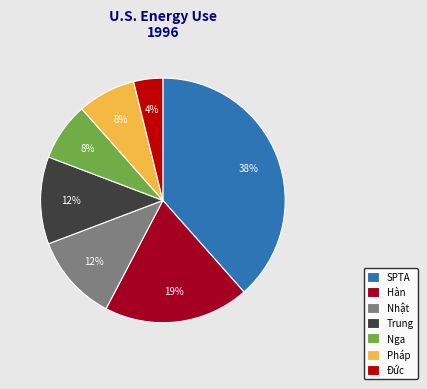

To the nearest percent, what percentage of the pie is Nhật?

12%